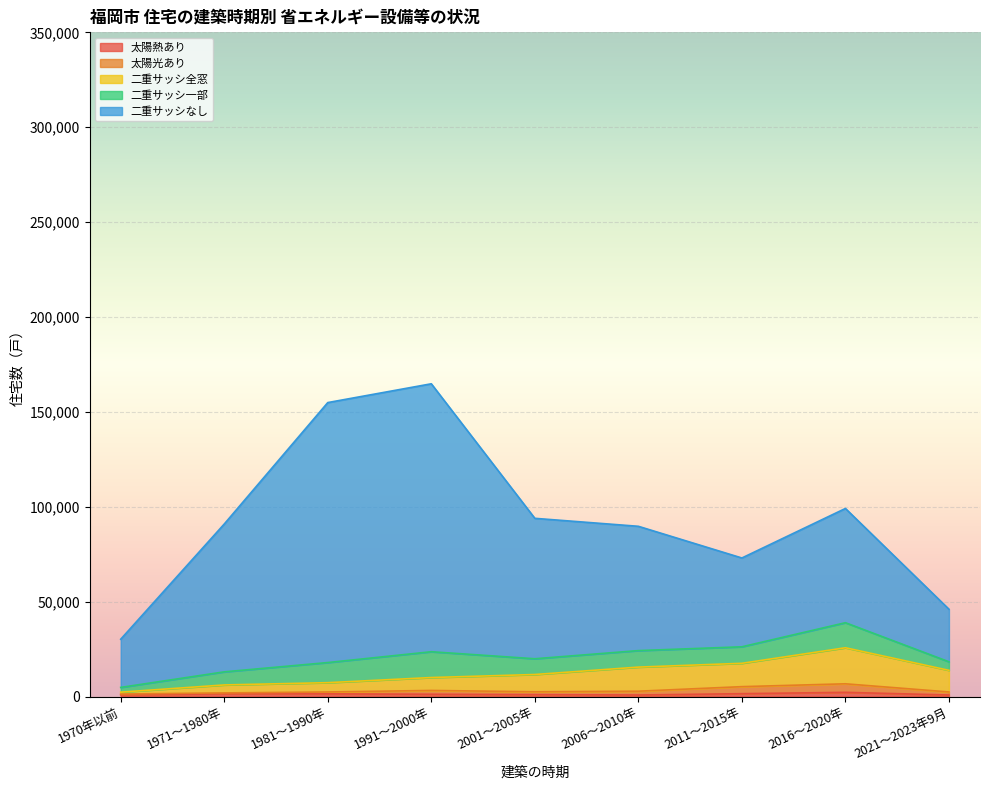

Does the chart display data point markers on the line(s)?

No